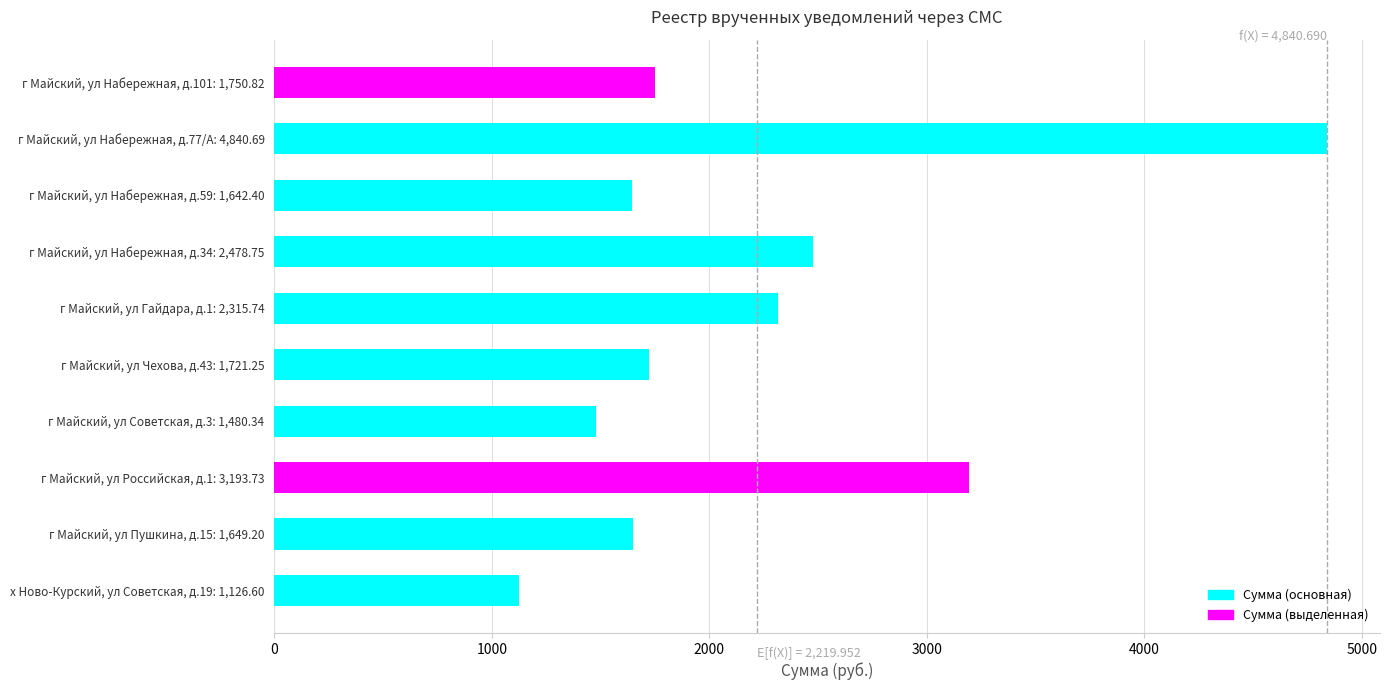

At which label is the value closest to 2983?

г Майский, ул Российская, д.1: 3,193.73